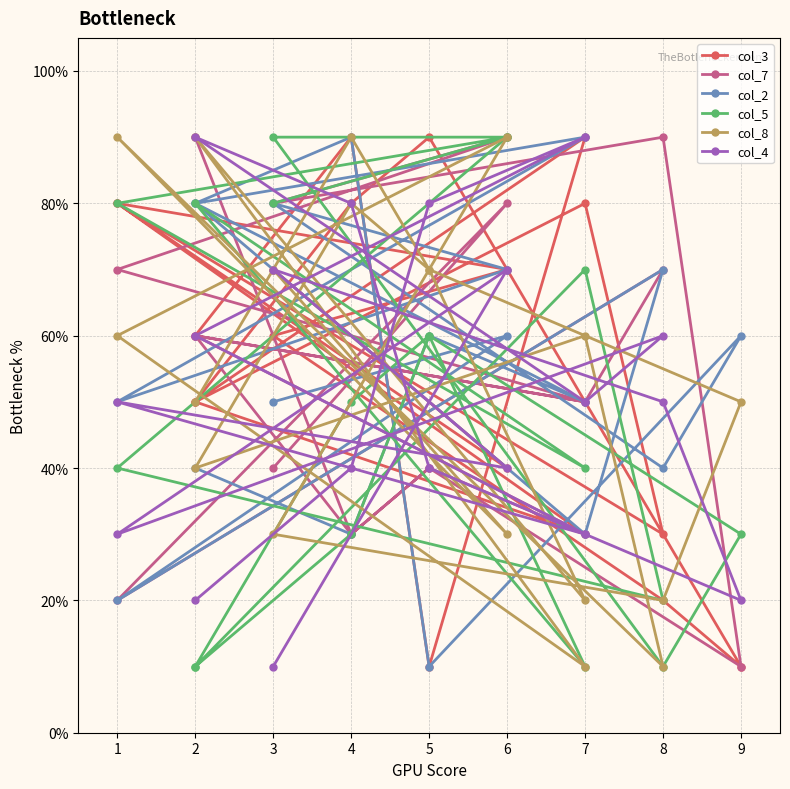

Which series ends up on top after the final intersection of col_4 and col_2?

col_2